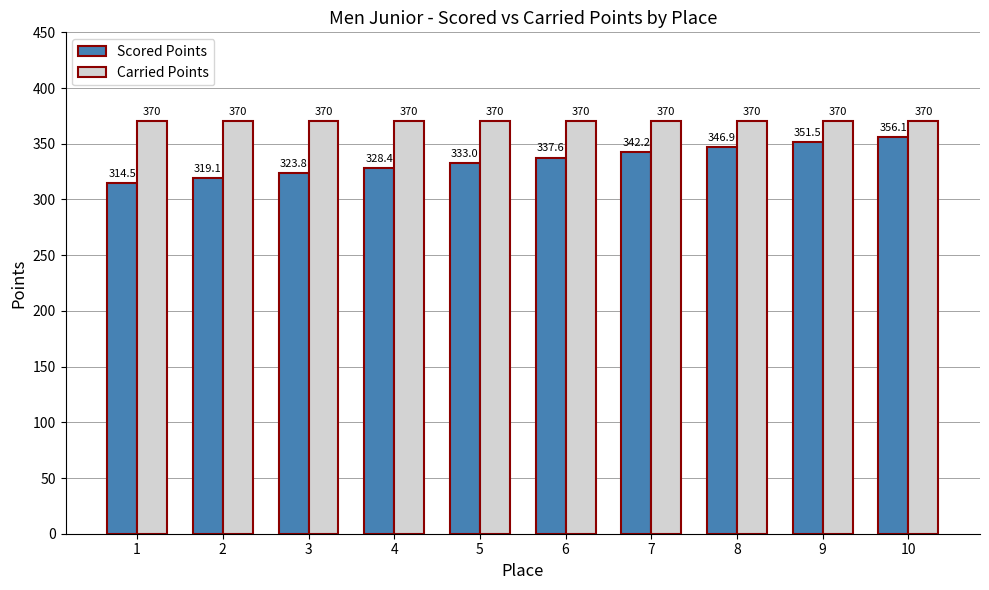

What is the greatest value displayed?

370.0